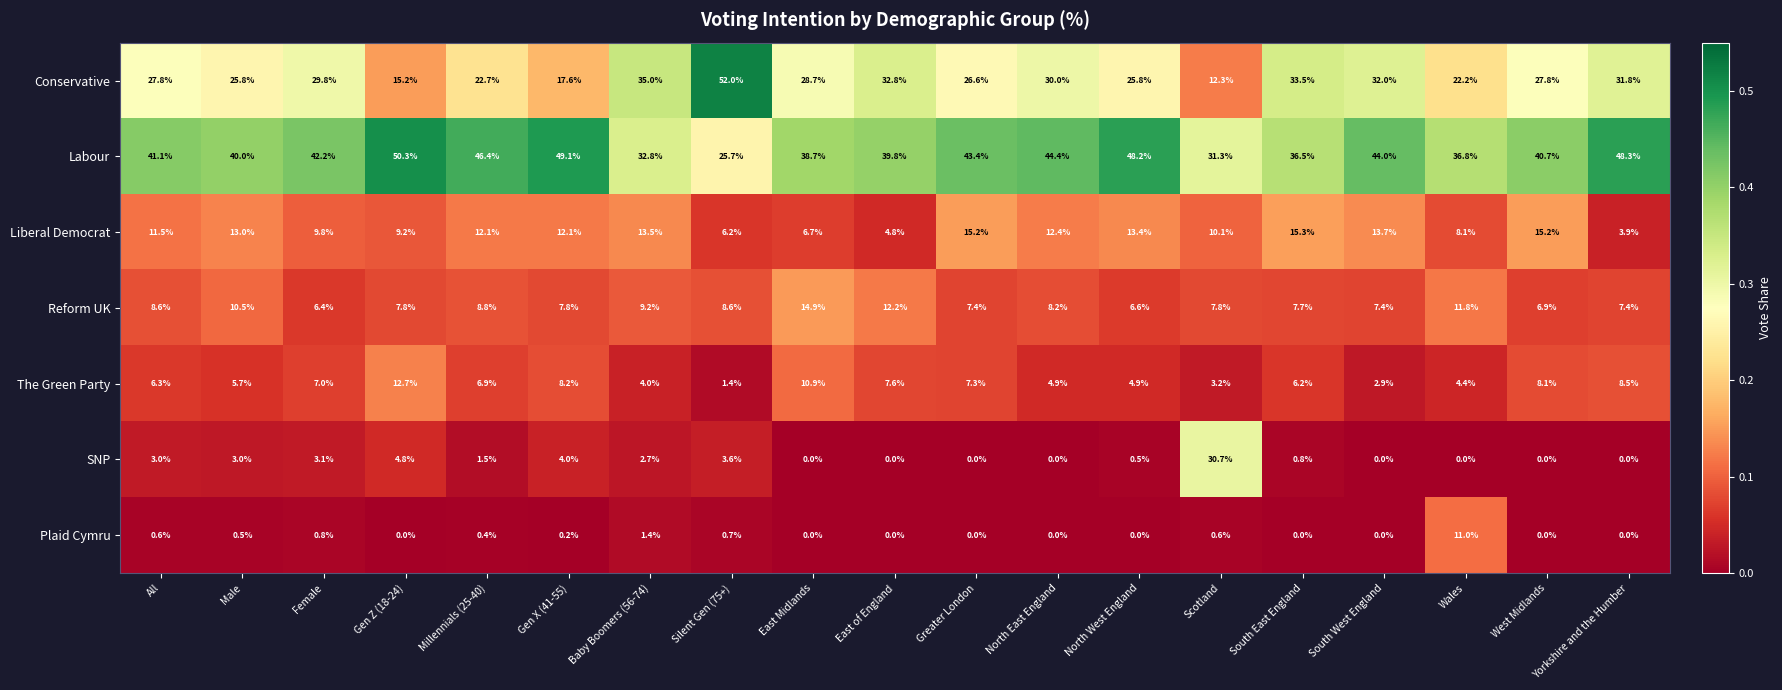

What is the difference between the Liberal Democrat values at Silent Gen (75+) and Male?

6.8